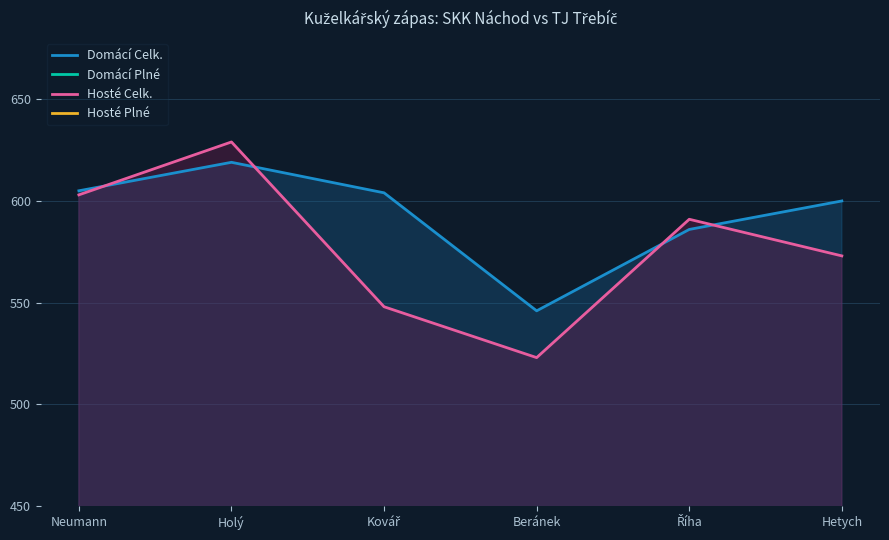

True or false: Hosté Celk. has more than 1 points higher than both neighbors.

True